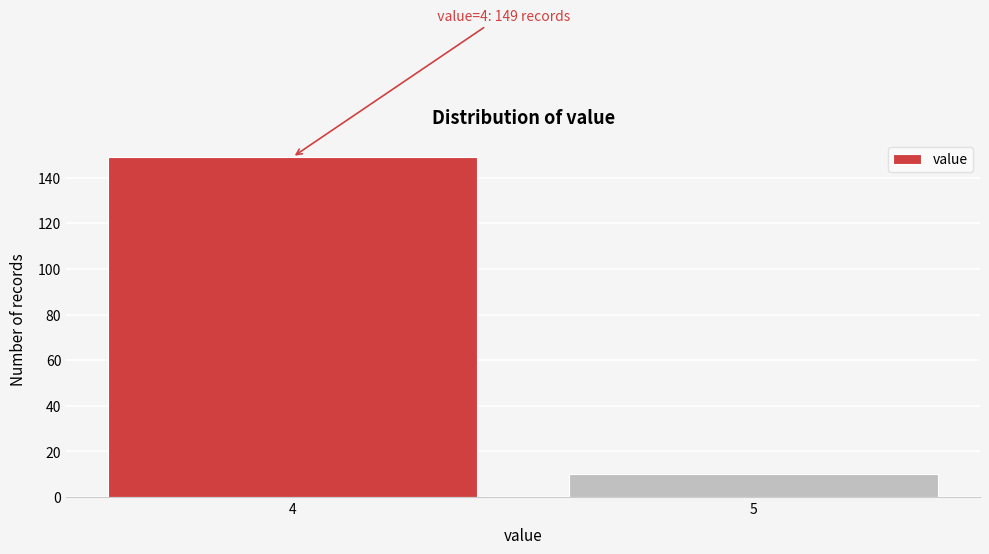

Reading left to right, extract all data points from this chart.

4=149	5=10